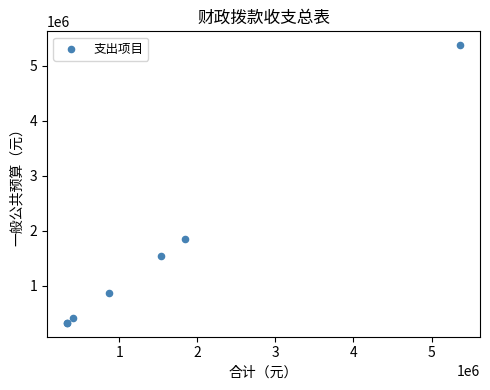

What Y value in the scatter plot is closest to 2848361?

1843418.8